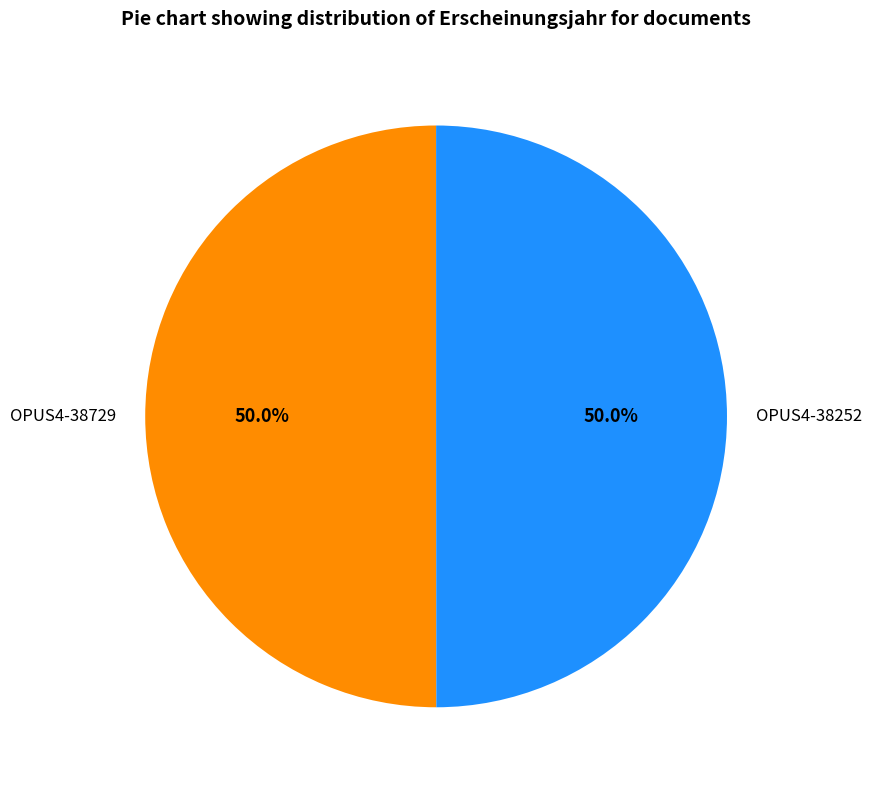

Is it true that OPUS4-38729 is 50% of the pie?

True